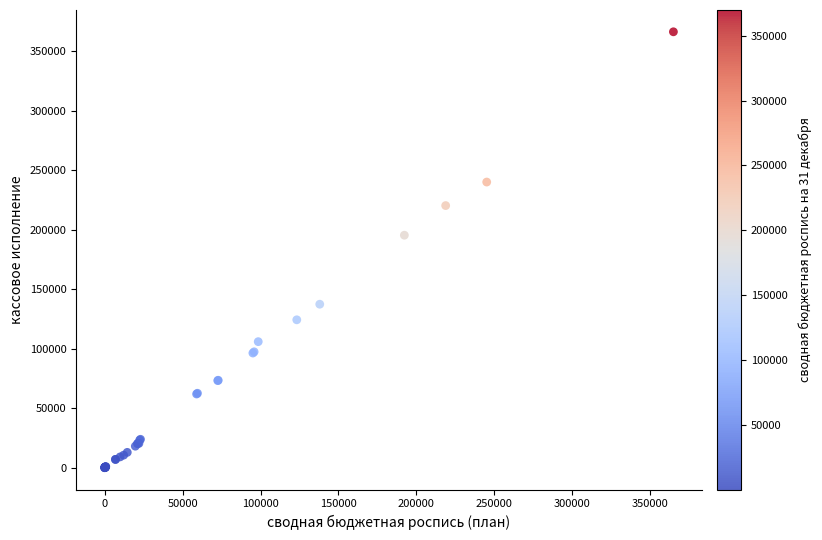

What Y value in the scatter plot is closest to 183272?

195510.0